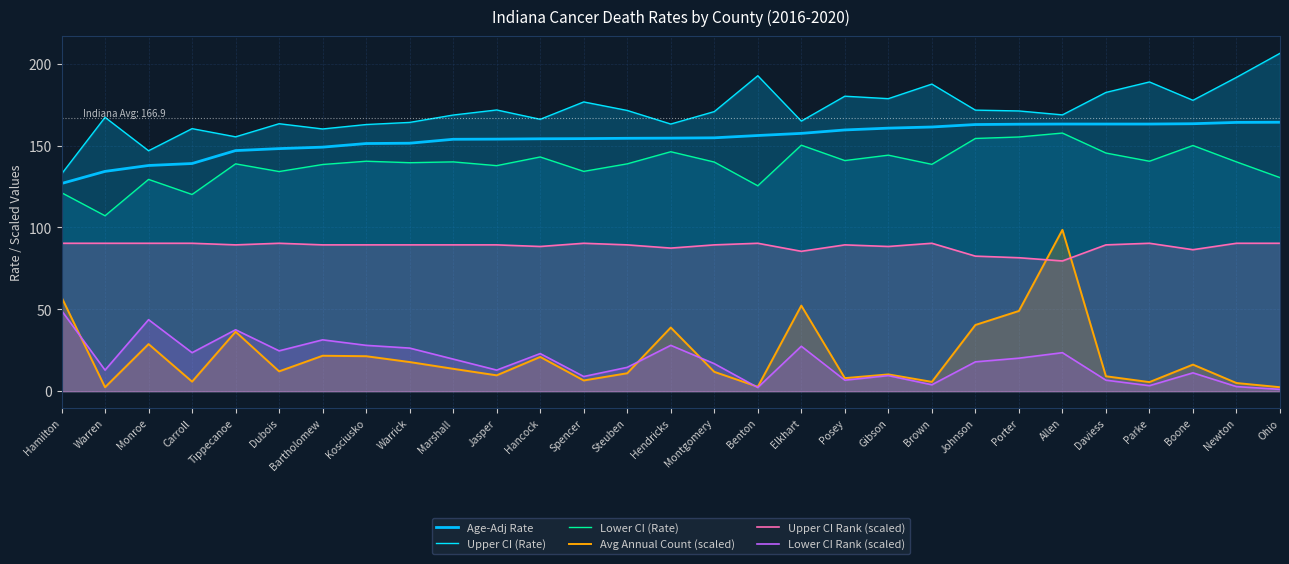

Rank the series by their maximum value, from lowest to highest.

Lower CI Rank (scaled), Upper CI Rank (scaled), Avg Annual Count (scaled), Lower CI (Rate), Age-Adj Rate, Upper CI (Rate)